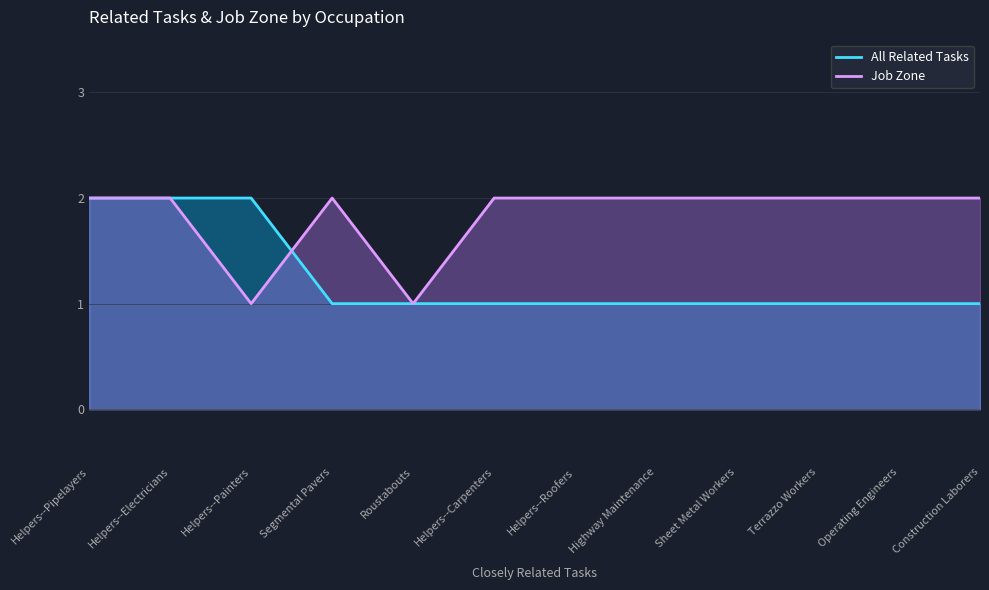

Which series has the widest spread of values?

All Related Tasks